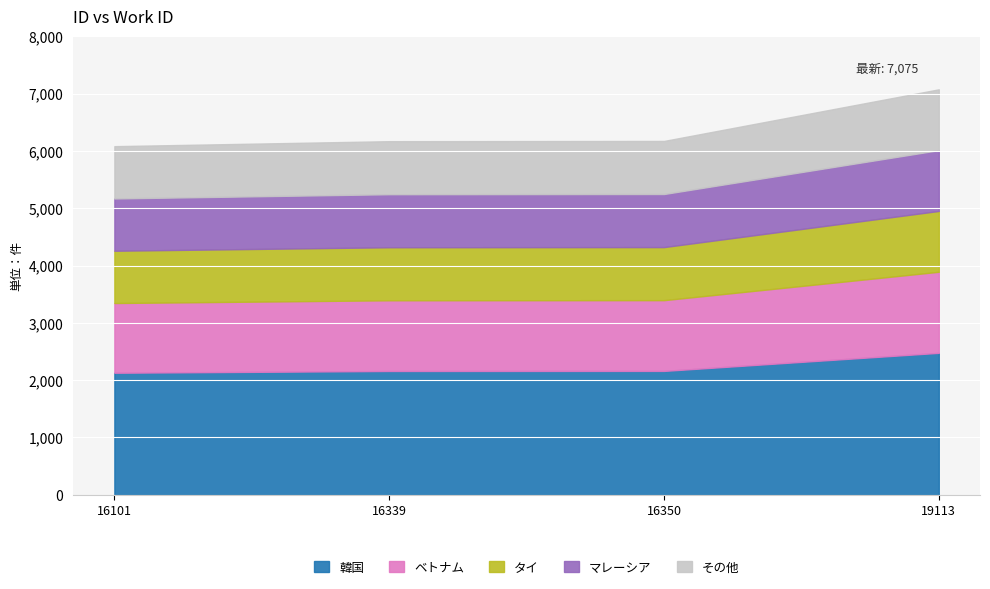

Rank the categories by value from lowest to highest.

16101, 16339, 16350, 19113